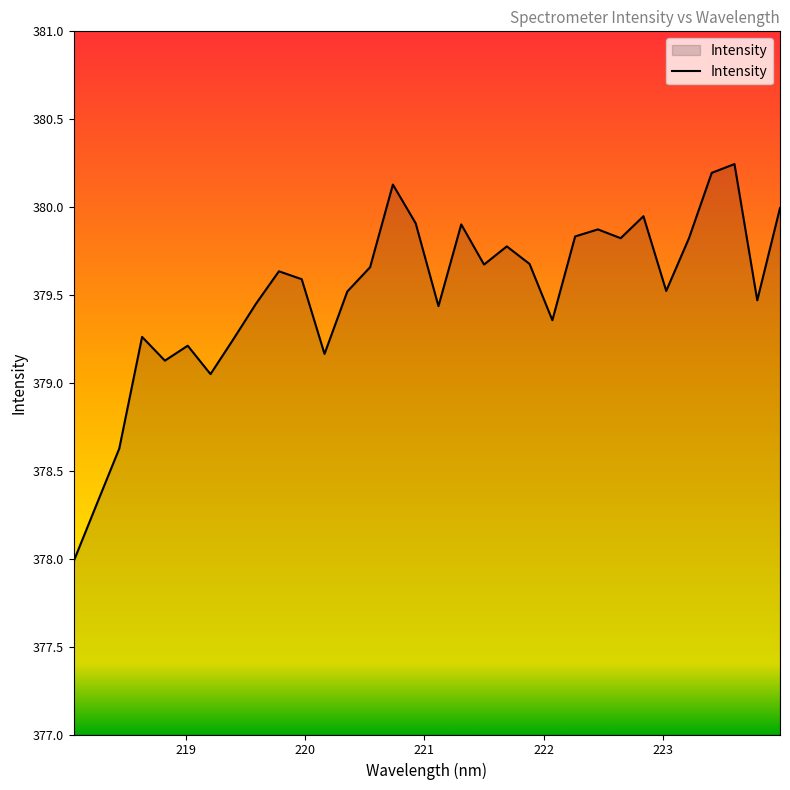

What is the minimum value shown in the chart?

378.0